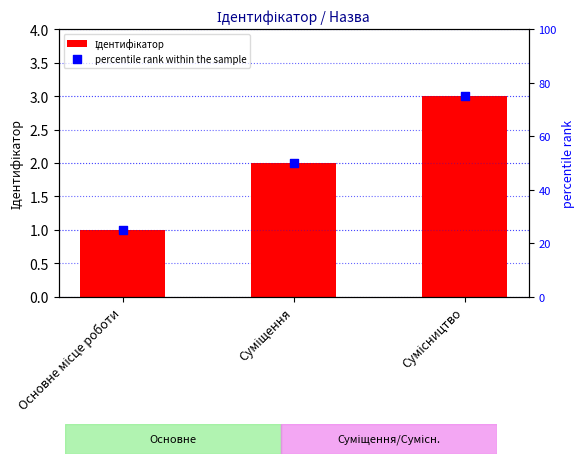

Which series contains the highest Y value?

percentile rank within the sample